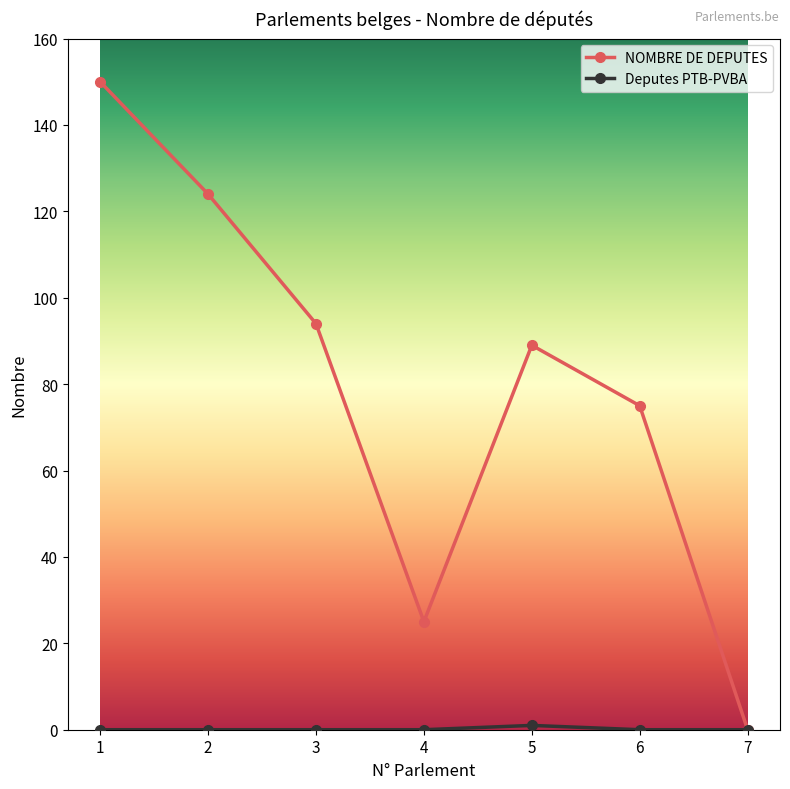

What is the sum of the NOMBRE DE DEPUTES values at 4 and 6?

100